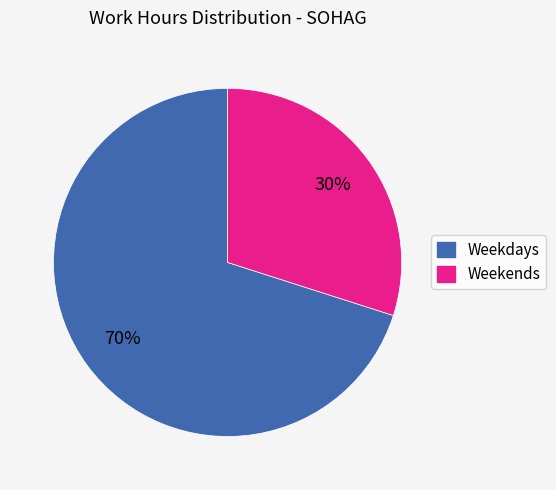

To the nearest percent, what percentage of the pie is Weekends?

30%